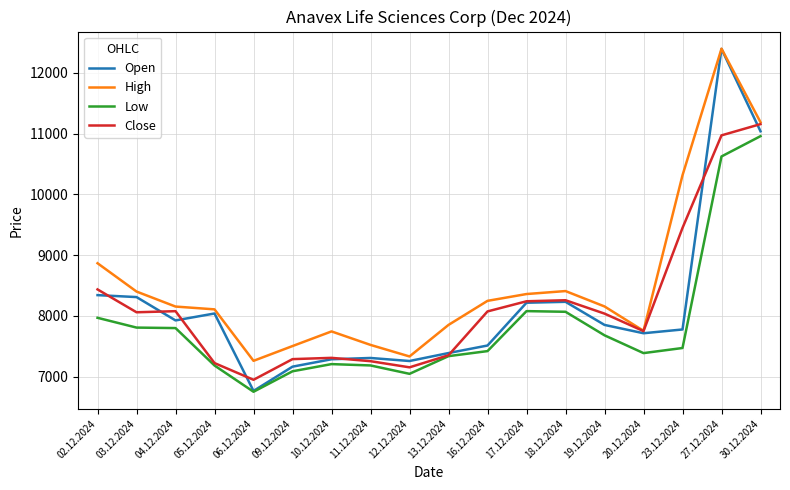

What are all the series names shown in the legend?

Open, High, Low, Close